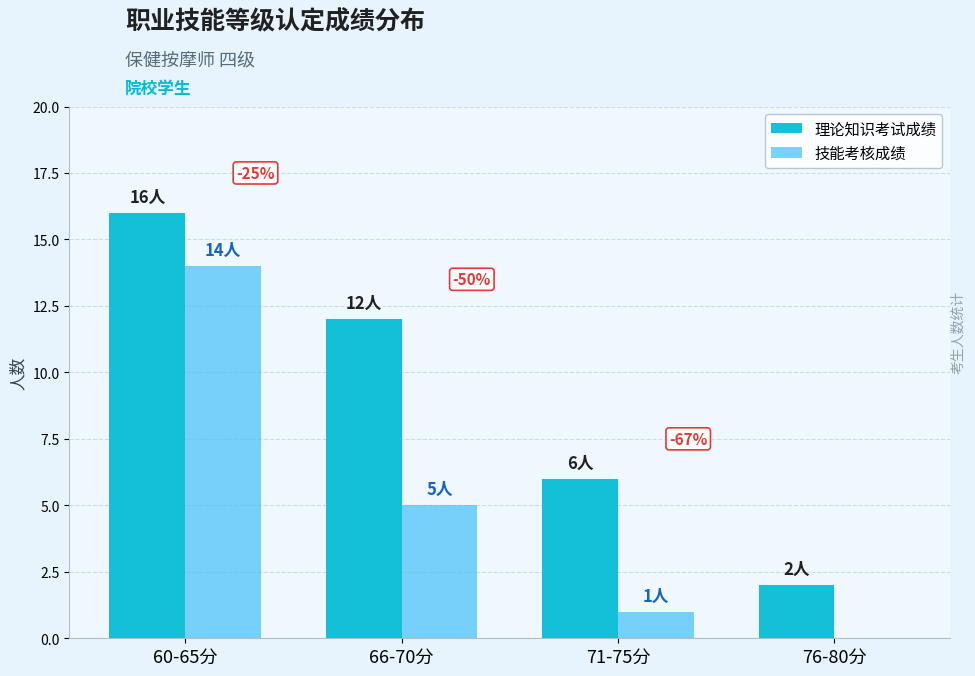

What is the highest value of the 理论知识考试成绩 series?

16